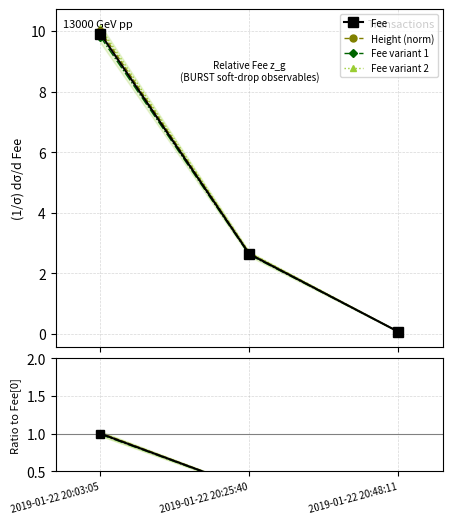

Is the value of Fee variant 2 at 2019-01-22 20:25:40 greater than the value of Height (norm) at 2019-01-22 20:03:05?

Yes